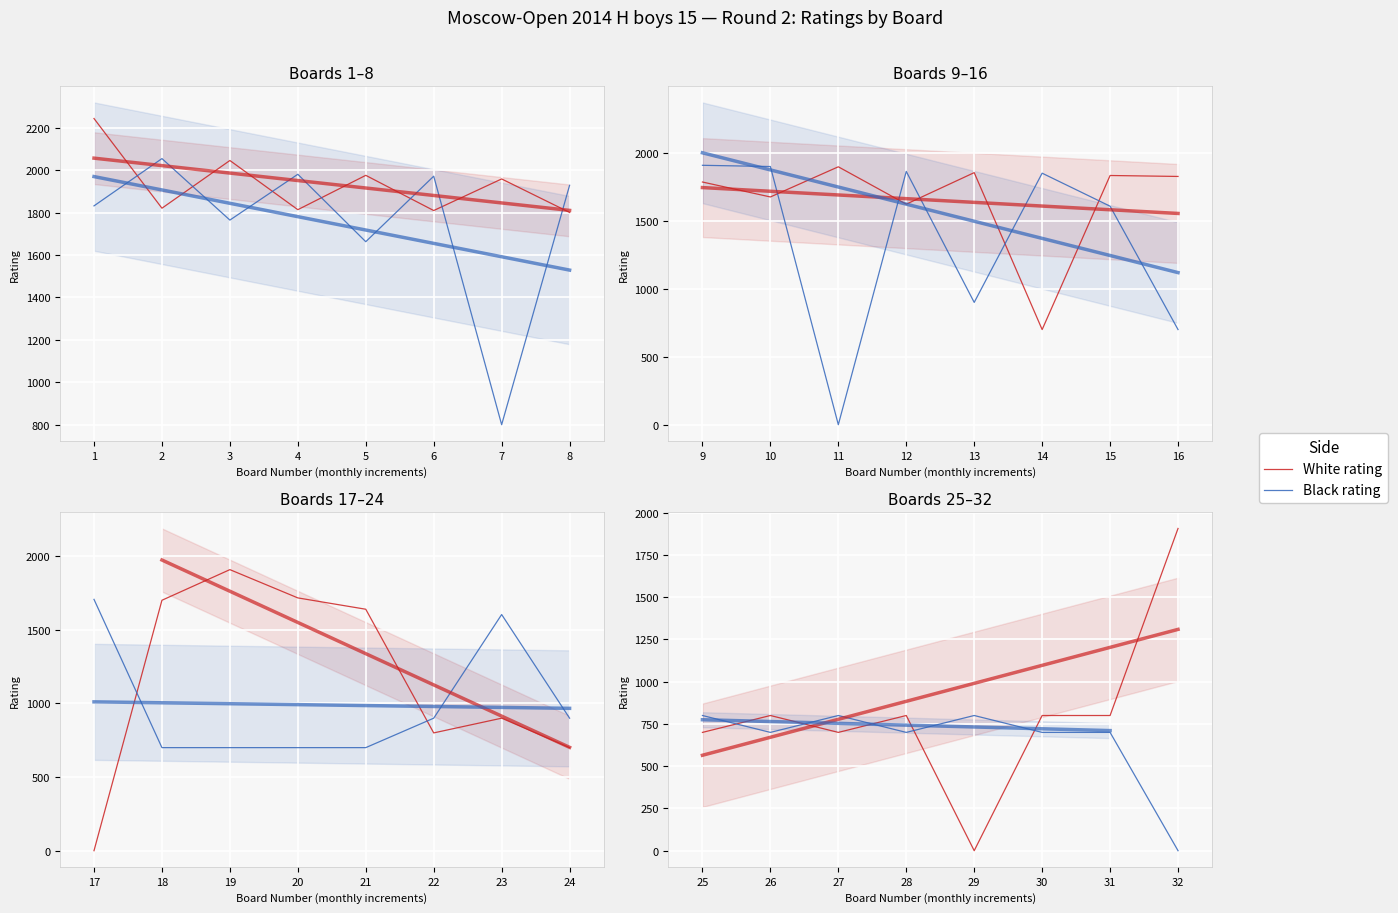

Which series has the largest total across all categories?

White rating